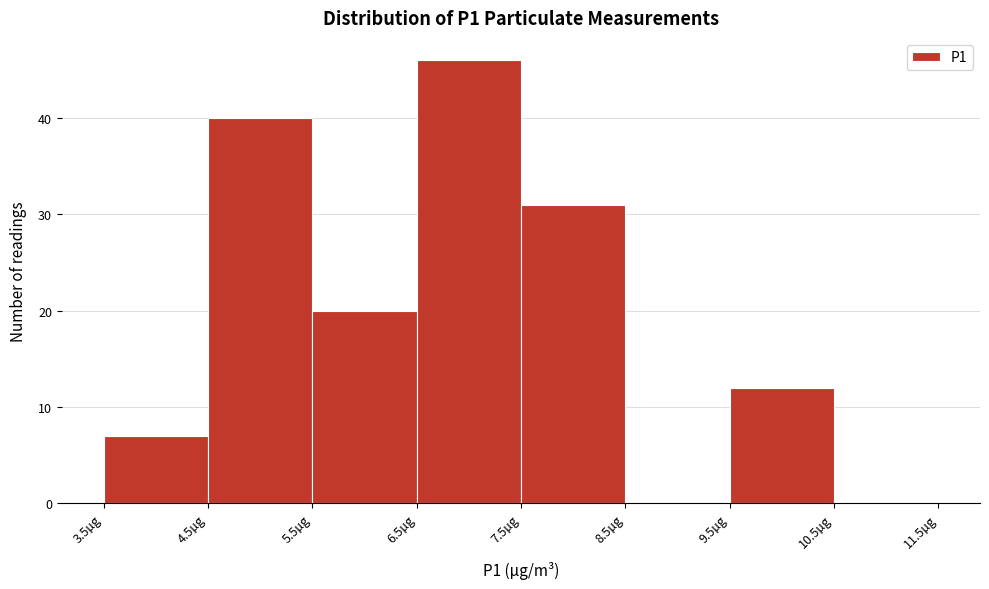

What is the height of the bar covering 5.5 to 6.5 on the x-axis? The values are not printed on the chart, so give them approximately, as read against the axis.

20